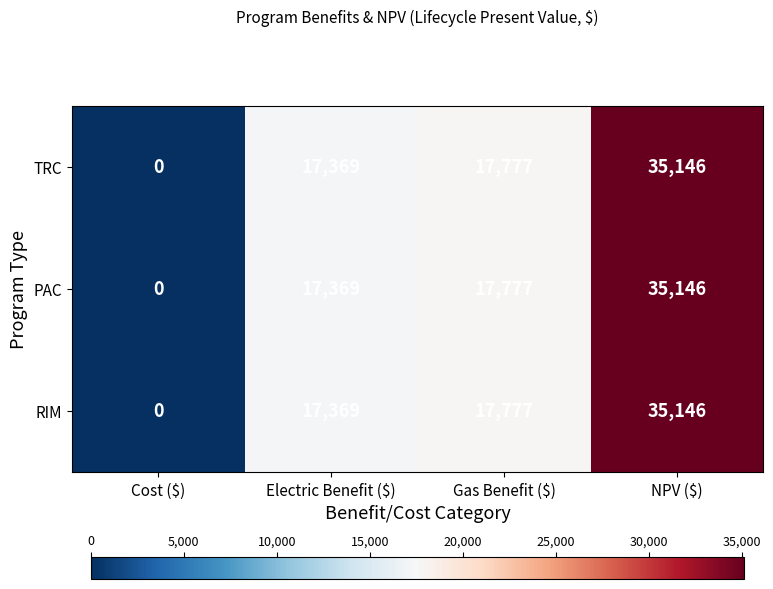

Reading left to right, list all the values displayed in this chart.

TRC: 0	17369	17777	35146
PAC: 0	17369	17777	35146
RIM: 0	17369	17777	35146